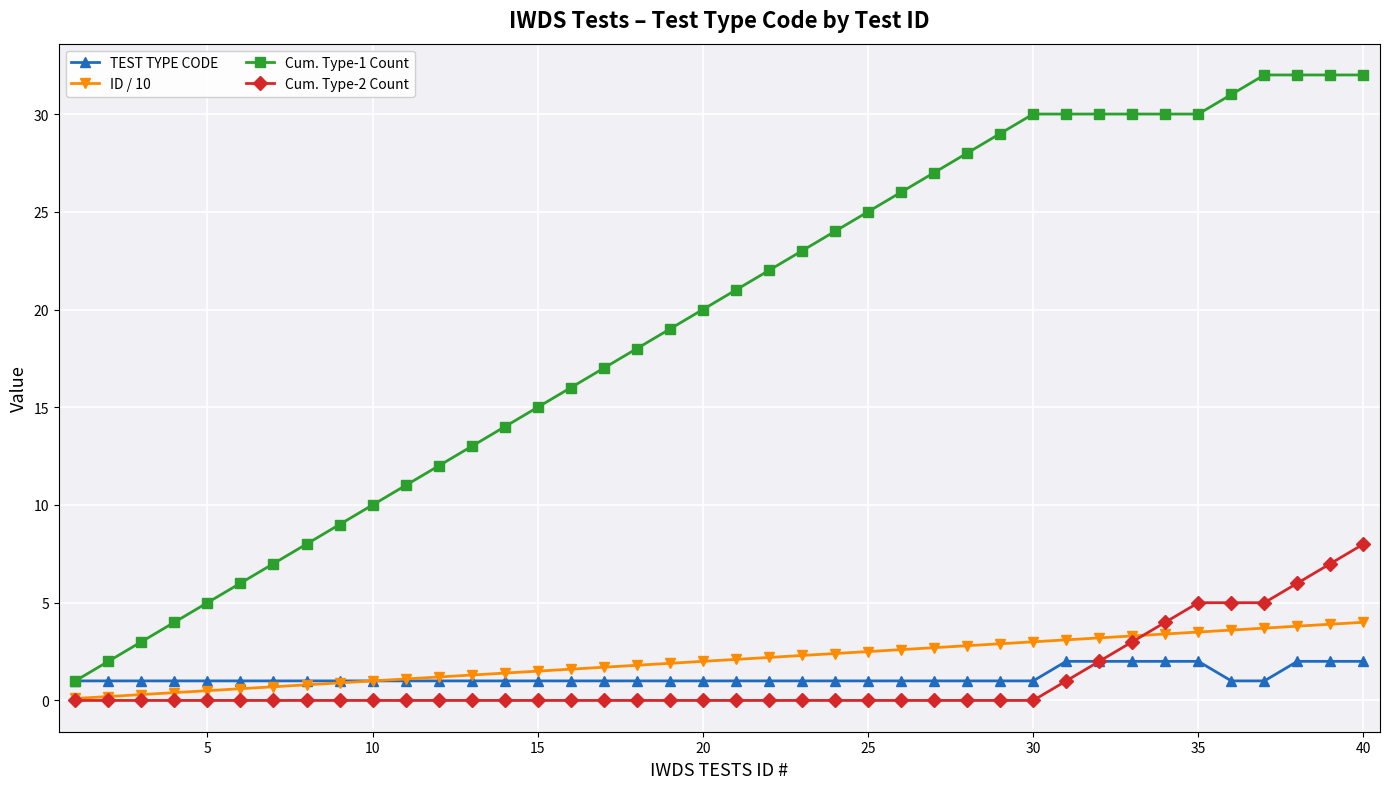

True or false: Cum. Type-1 Count and ID / 10 cross at least once.

False